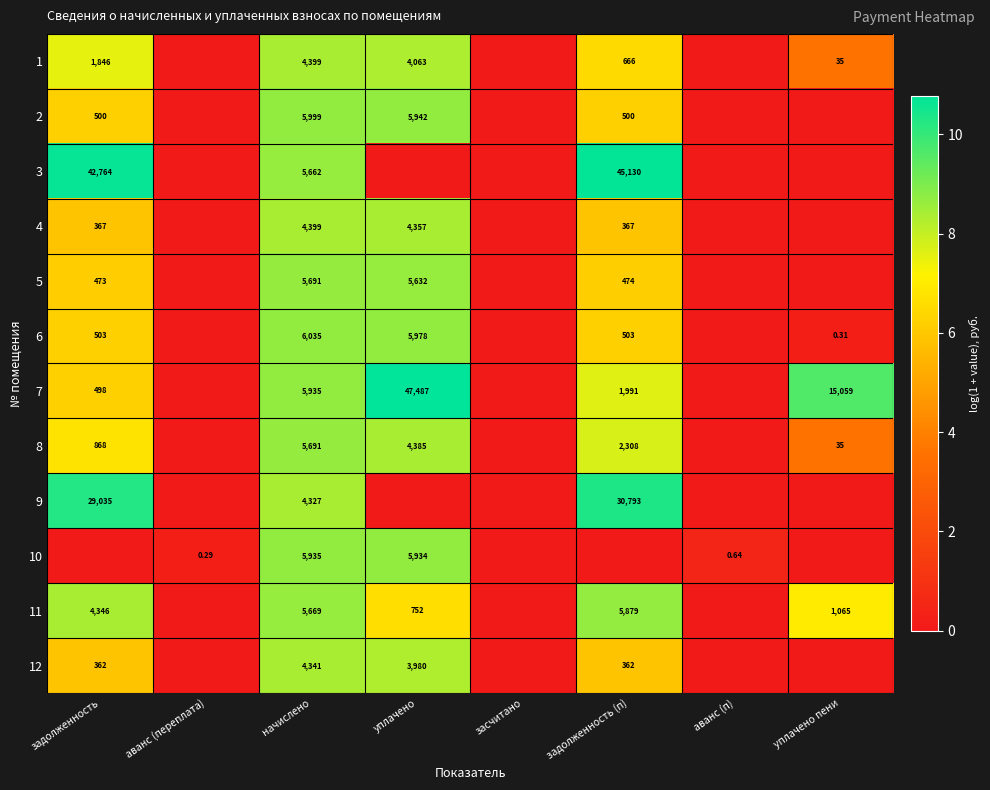

Is the value of 6 at задолженность (п) greater than the value of 12 at задолженность (п)?

Yes